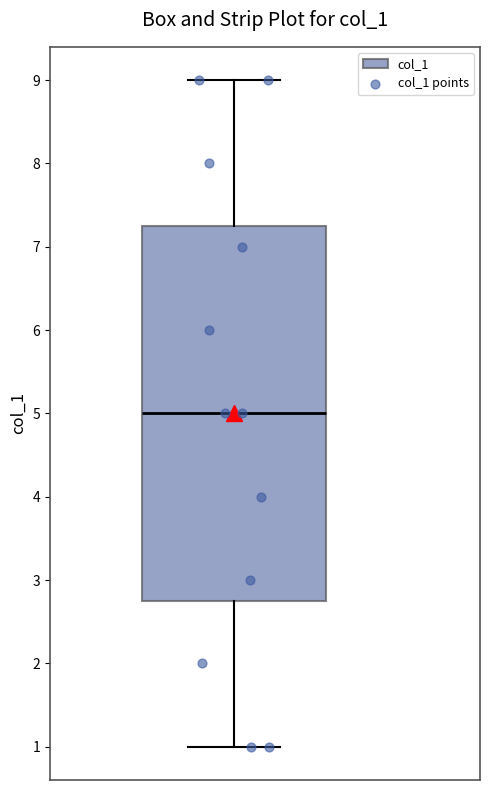

Where does the upper whisker of the box end on the y-axis? The values are not printed on the chart, so give them approximately, as read against the axis.

9.0